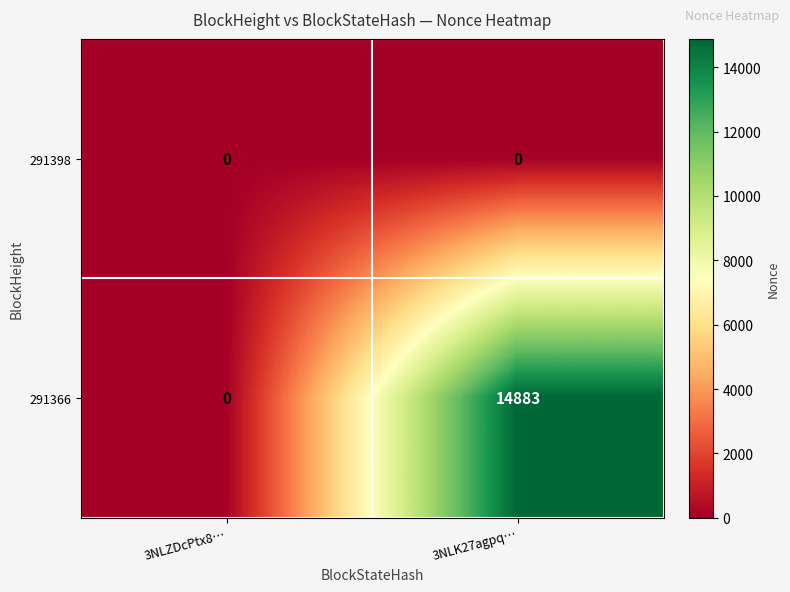

What is the average value of the 291366 series?

7442